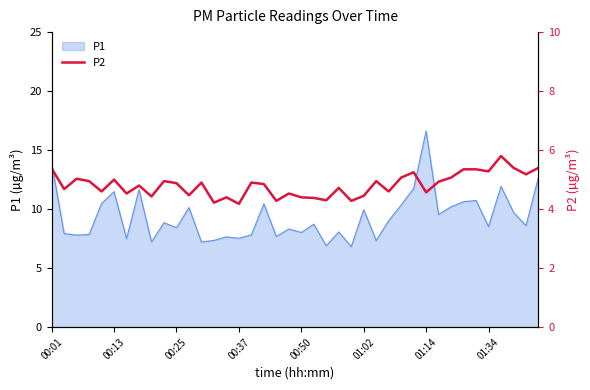

What is the highest value of the P1 series?

16.6